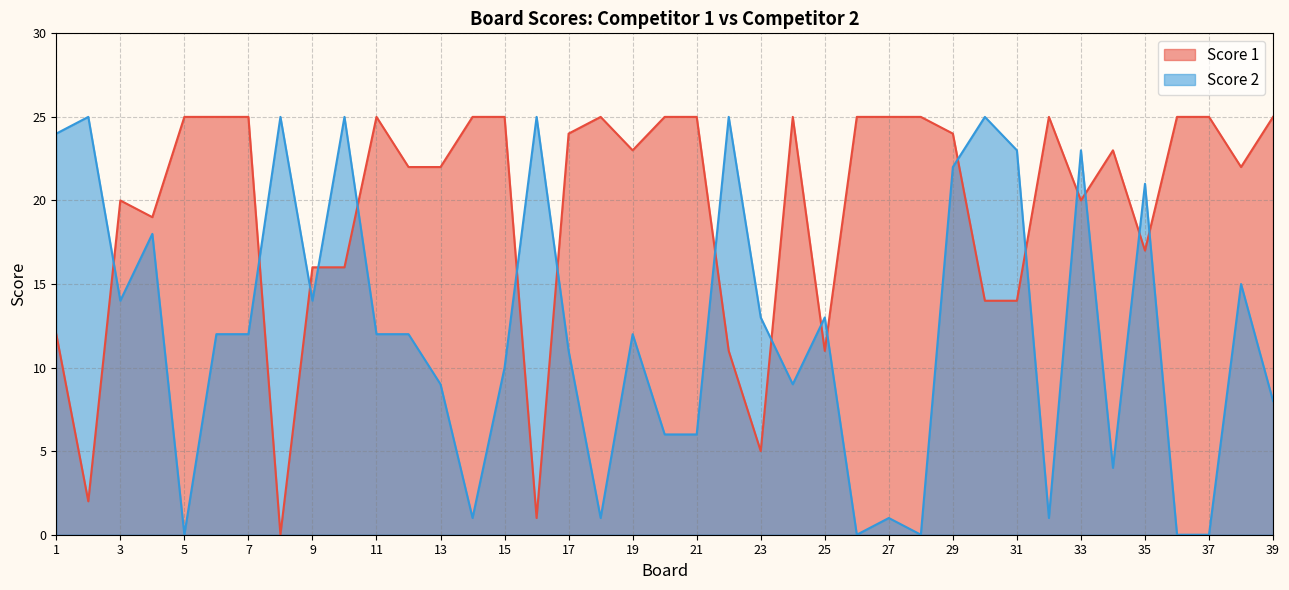

Is it true that Score 1 equals 38 at 6?

False